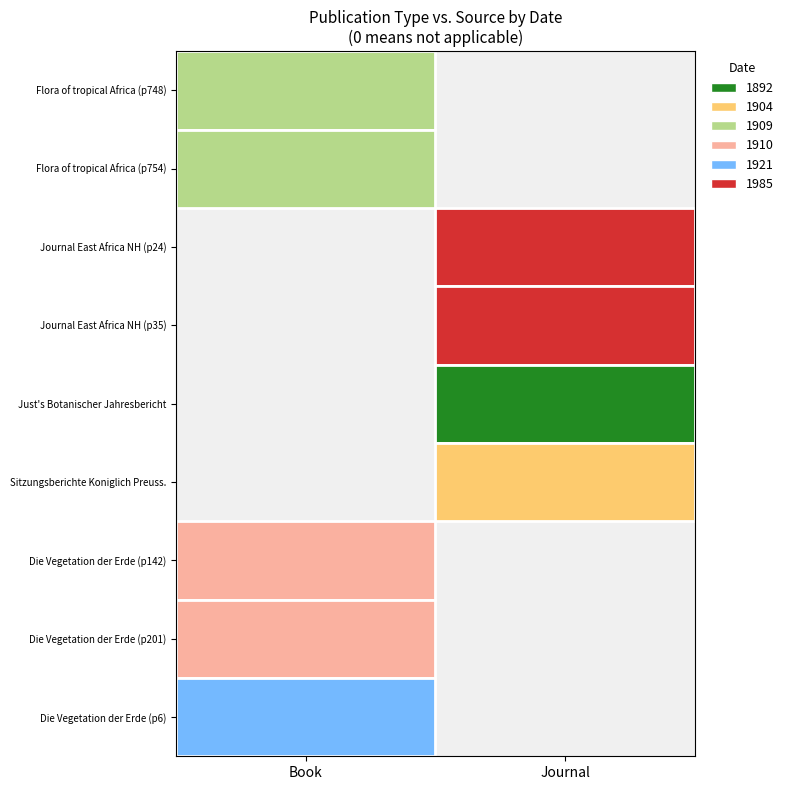

How many values in Book are above zero?

5